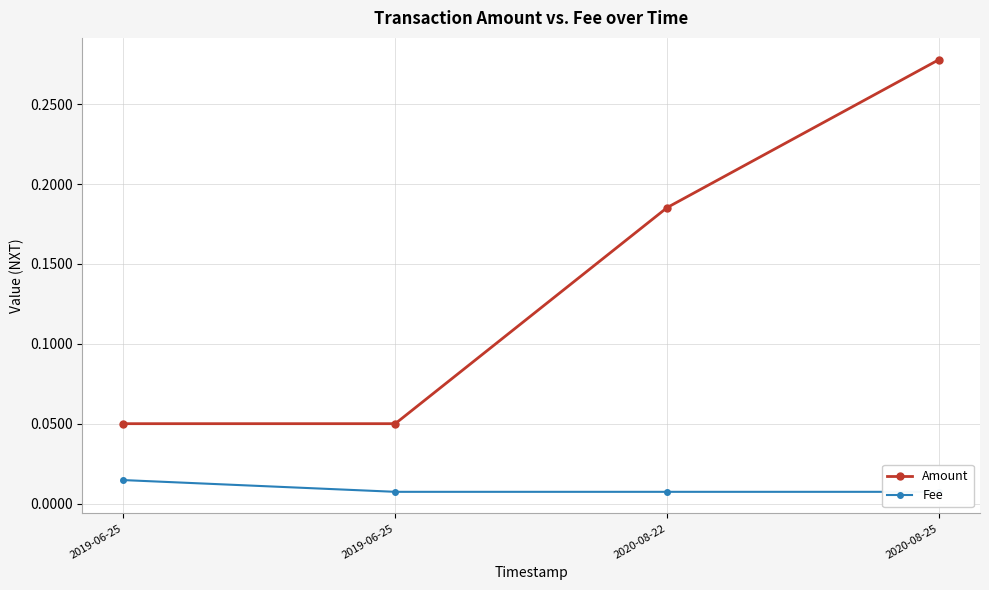

Which has a higher value, 2020-08-25 or 2019-06-25?

2020-08-25